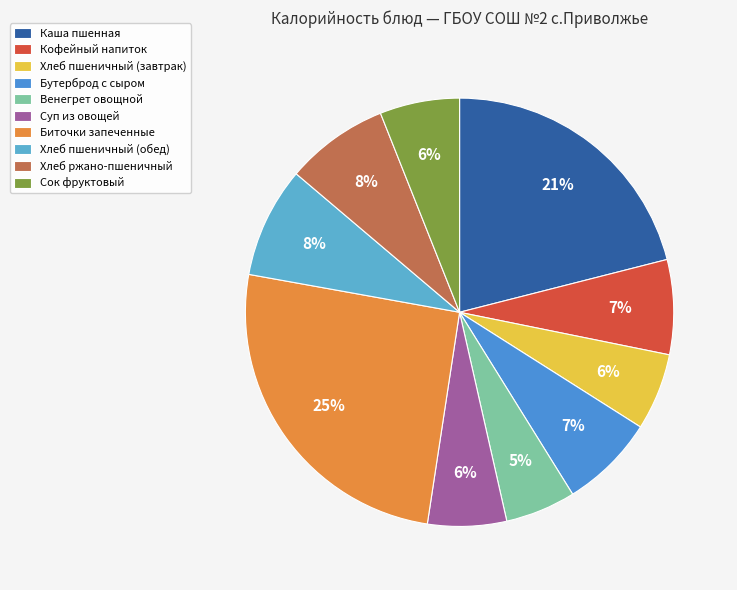

To the nearest percent, what is the average slice percentage?

10%